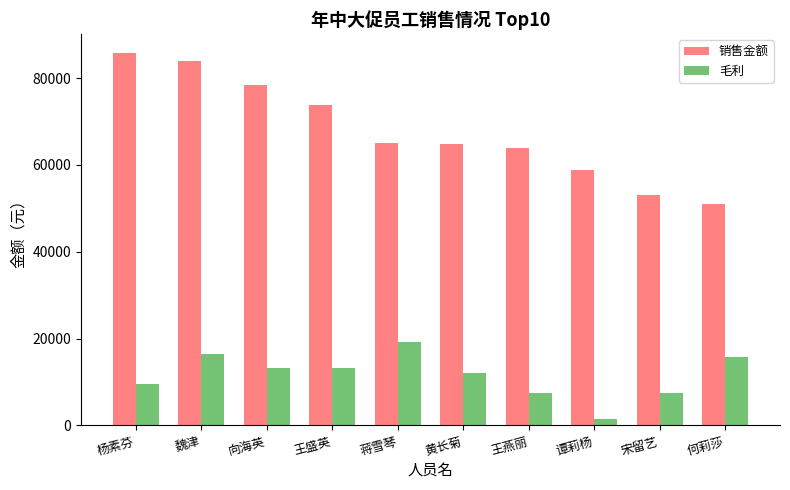

Rank the series by their maximum value, from highest to lowest.

销售金额, 毛利